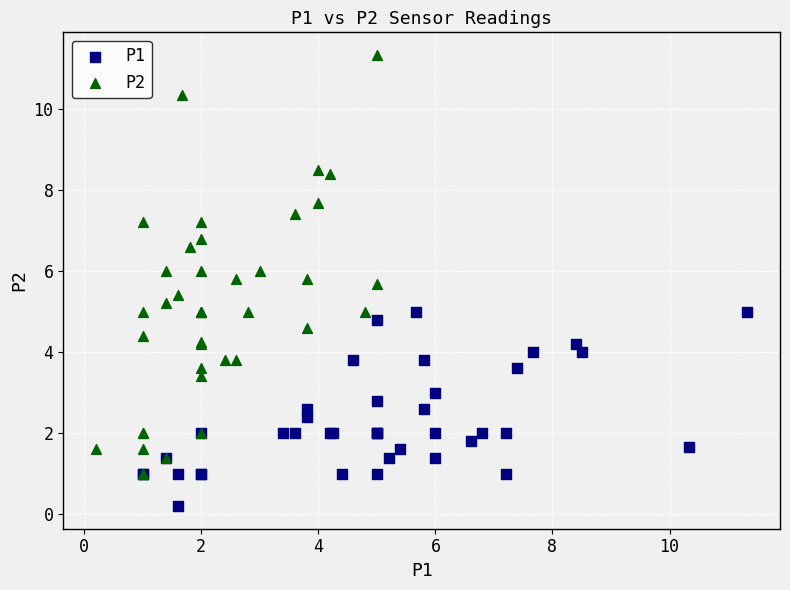

Which series reaches the maximum Y coordinate?

P2